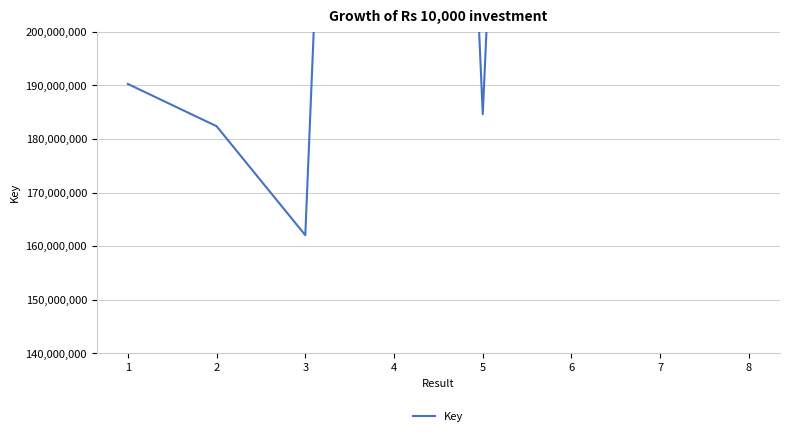

List the labels in order of value, smallest first.

3, 2, 5, 1, 8, 6, 7, 4